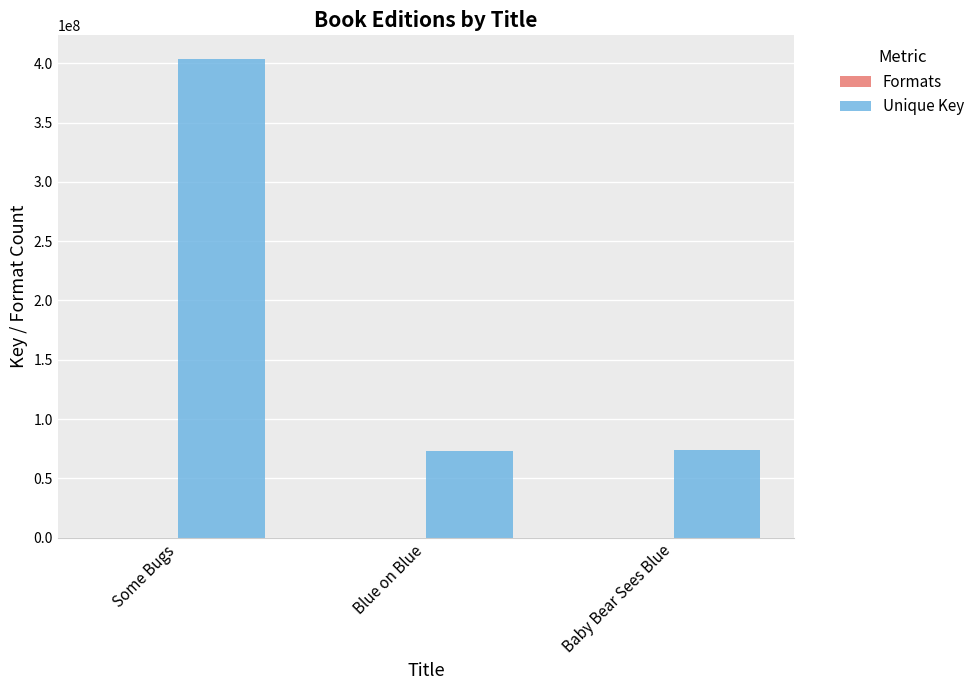

What is the spread (max minus min) of values at Baby Bear Sees Blue?

73609069